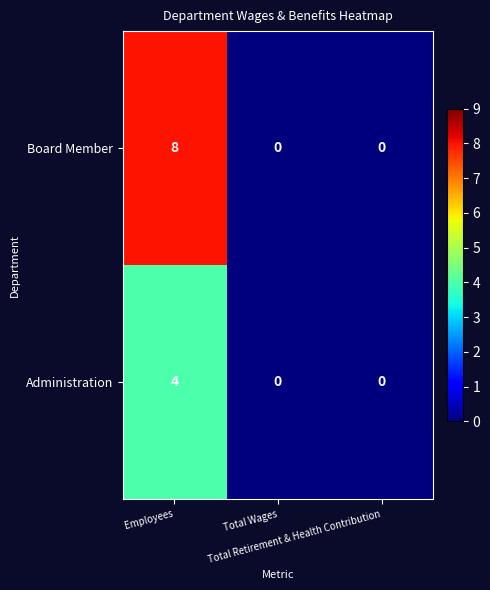

How many Administration values are between 0 and 4?

3